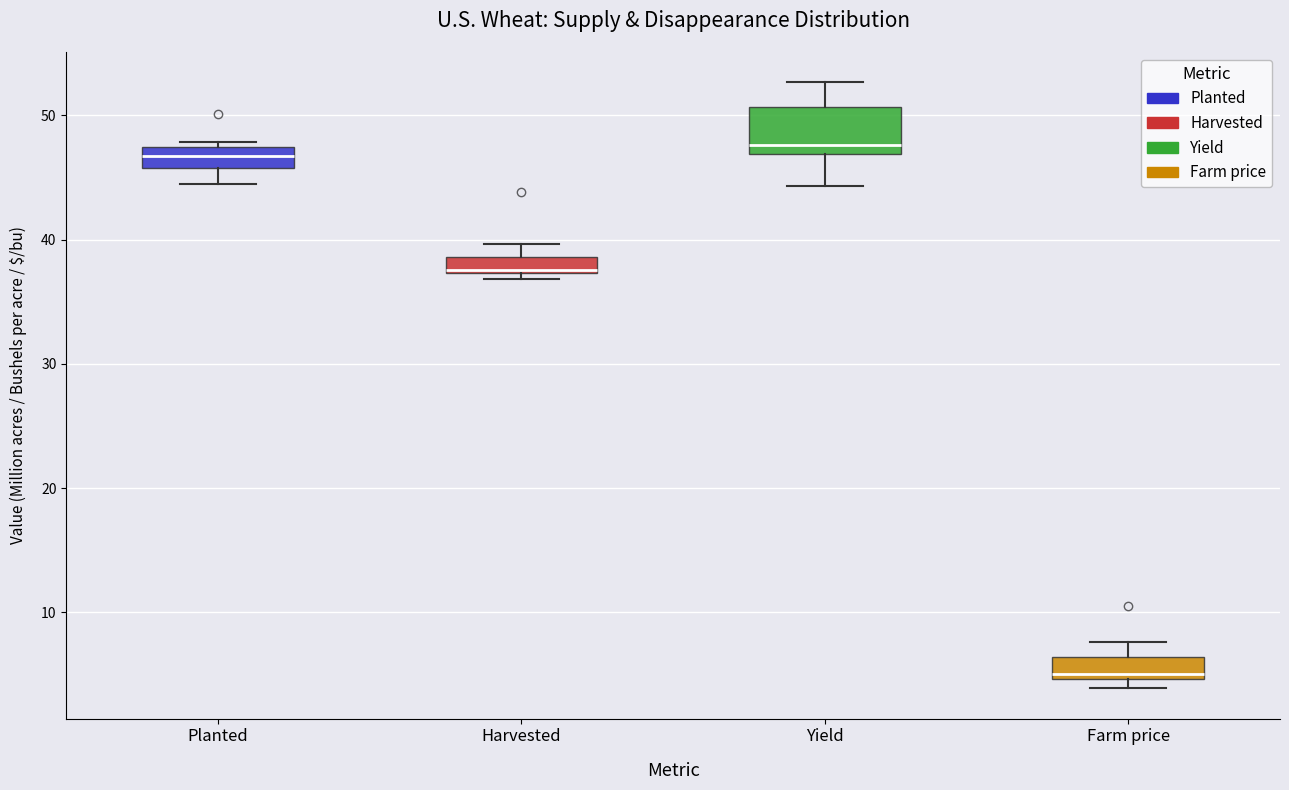

Where does the lower whisker of the box for Planted end on the y-axis? The values are not printed on the chart, so give them approximately, as read against the axis.

44